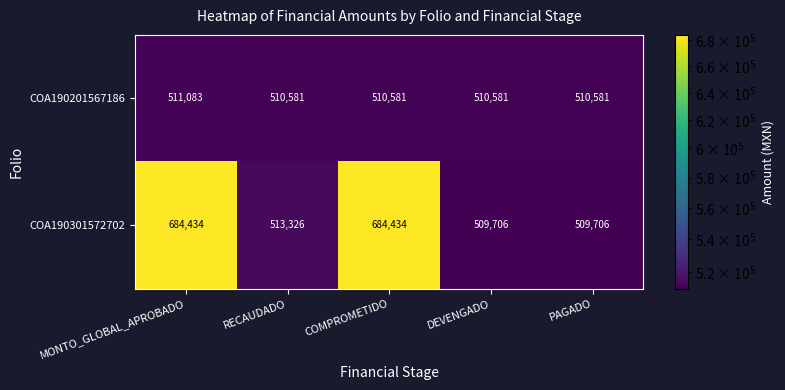

True or false: COA190201567186 has a value of 510581 at COMPROMETIDO.

True